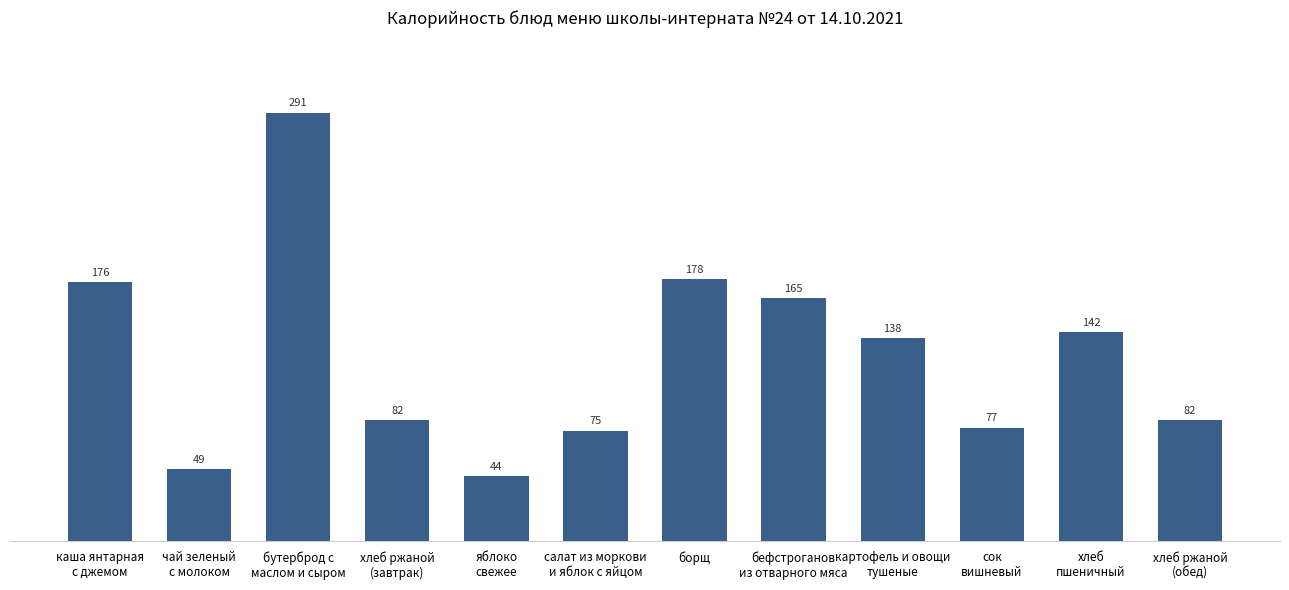

True or false: the data shows 137 at хлеб ржаной
(завтрак).

False